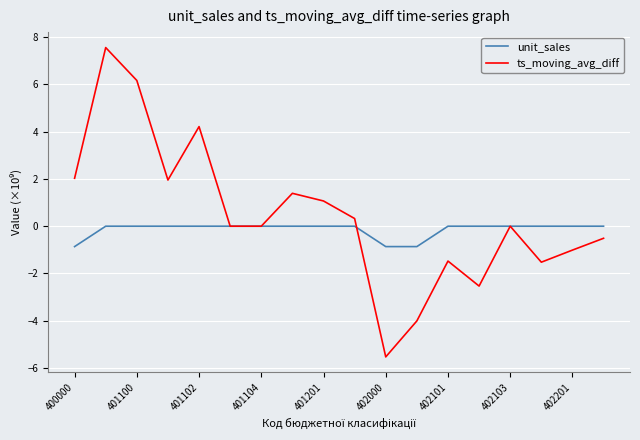

Which series has the largest total across all categories?

ts_moving_avg_diff